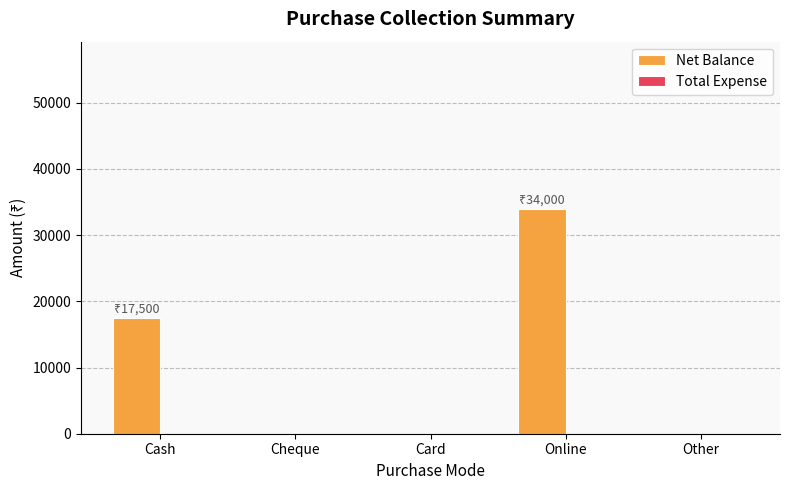

What is the sum of all values?

51500